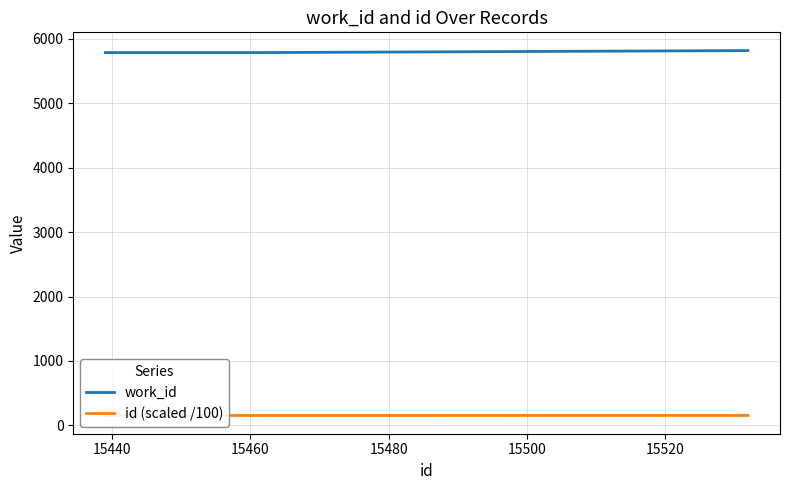

Reading left to right, transcribe all the data shown in this chart.

work_id: 5787.0	5787.0	5787.0	5787.0	5787.0	5787.0	5787.0	5787.0	5787.0	5818.0
id (scaled /100): 154.4	154.4	154.4	154.4	154.4	154.5	154.5	154.6	154.6	155.3